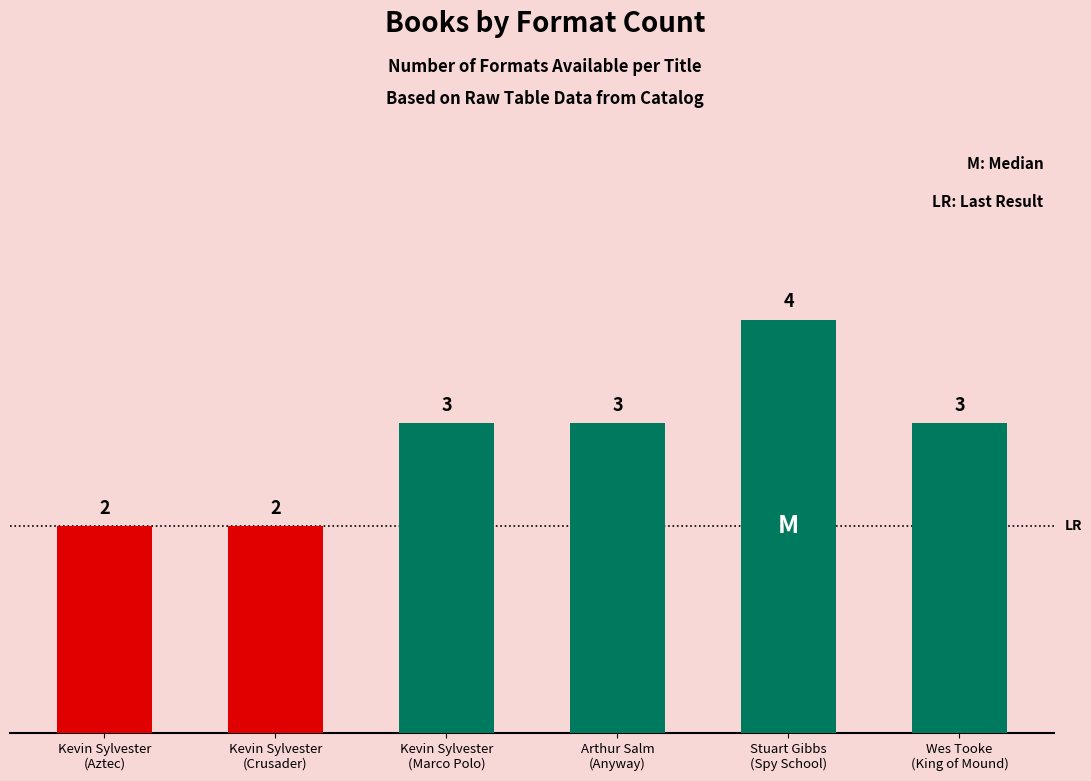

The value at Kevin Sylvester
(Aztec) is 2. True or false?

True